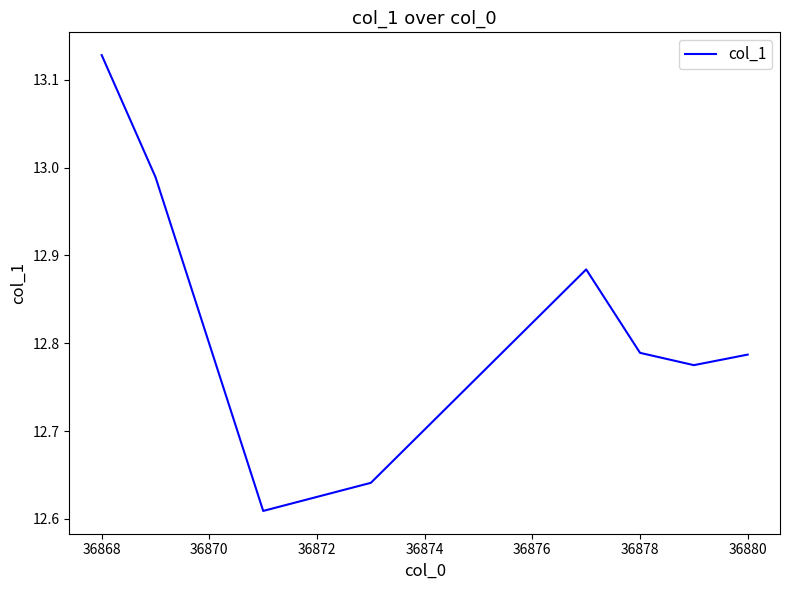

What is the difference between the second highest and second lowest values?

0.3